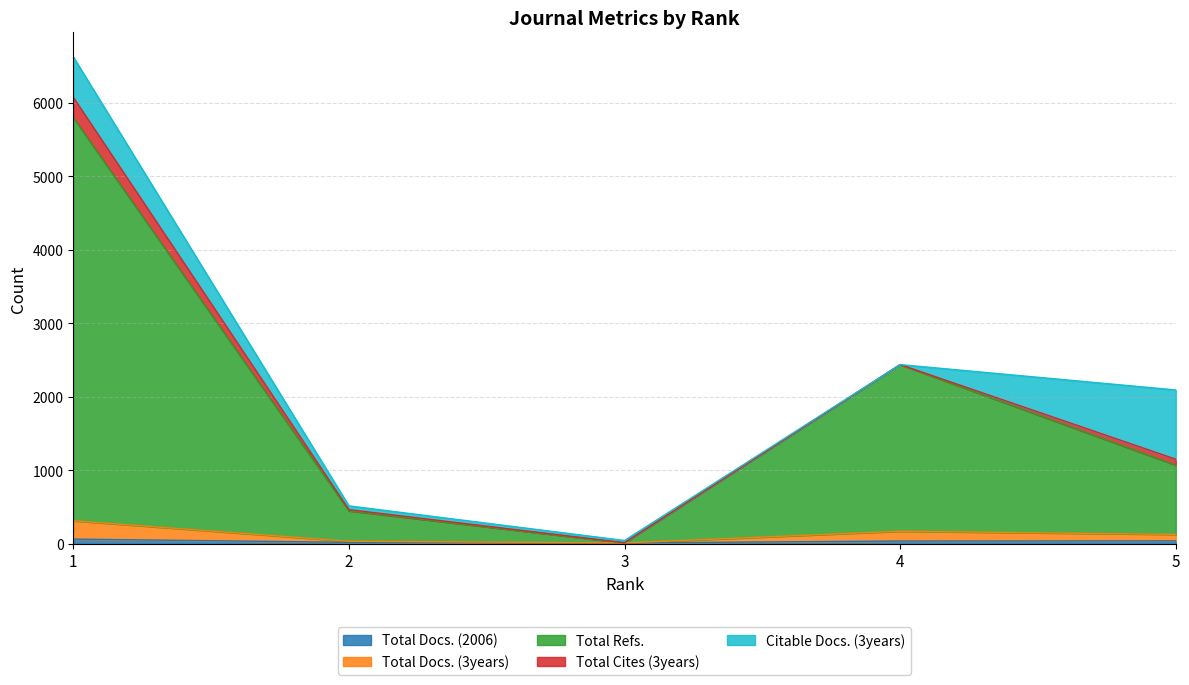

Does the chart have visible grid lines?

Yes